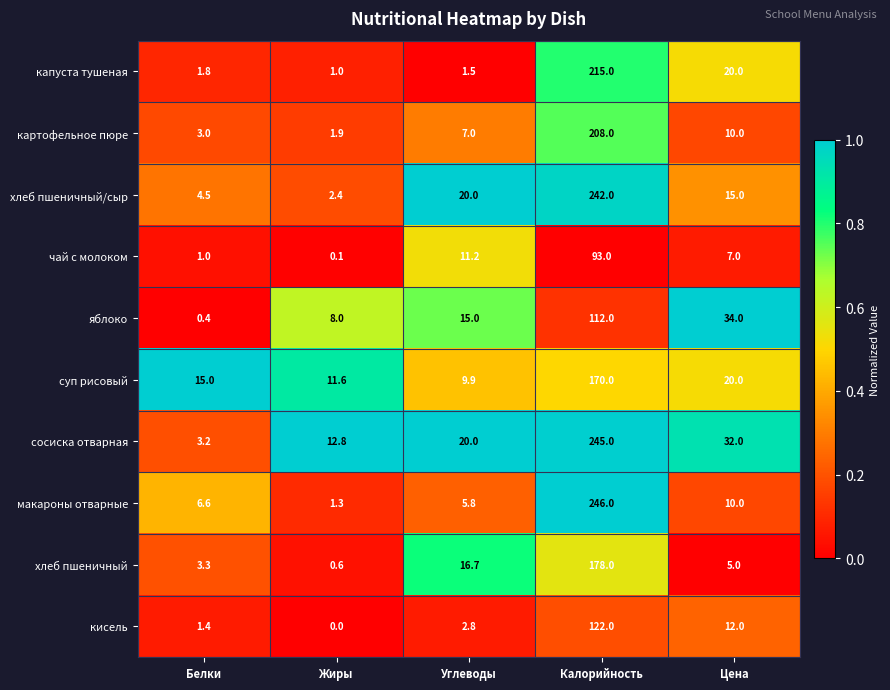

Is the value of чай с молоком at Жиры greater than the value of картофельное пюре at Жиры?

No